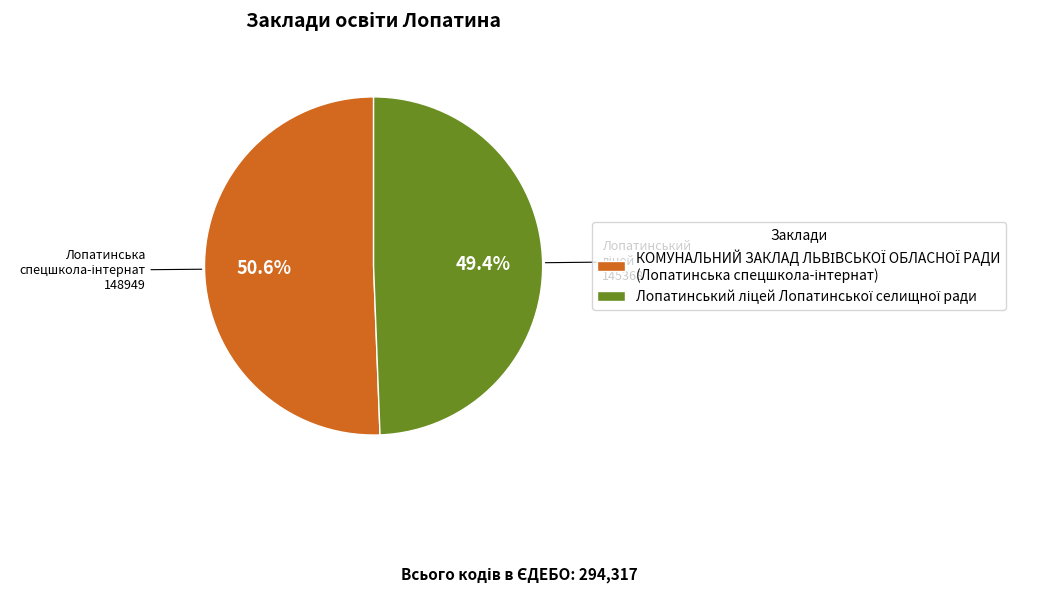

Is there any slice that represents more than half of the pie?

Yes